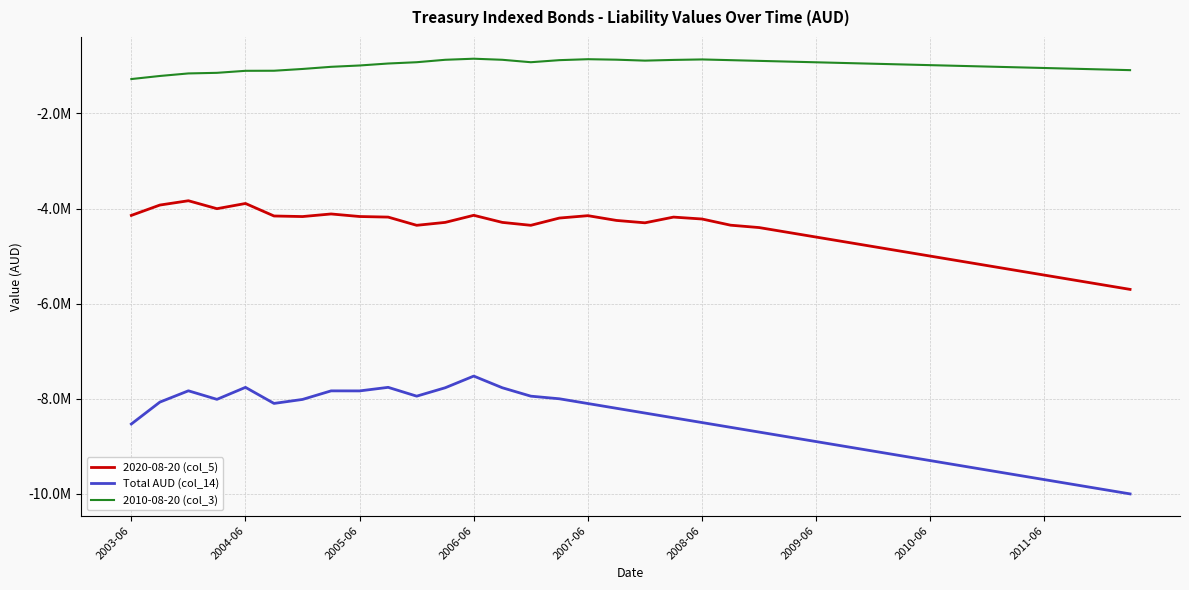

Does the chart display data point markers on the line(s)?

No